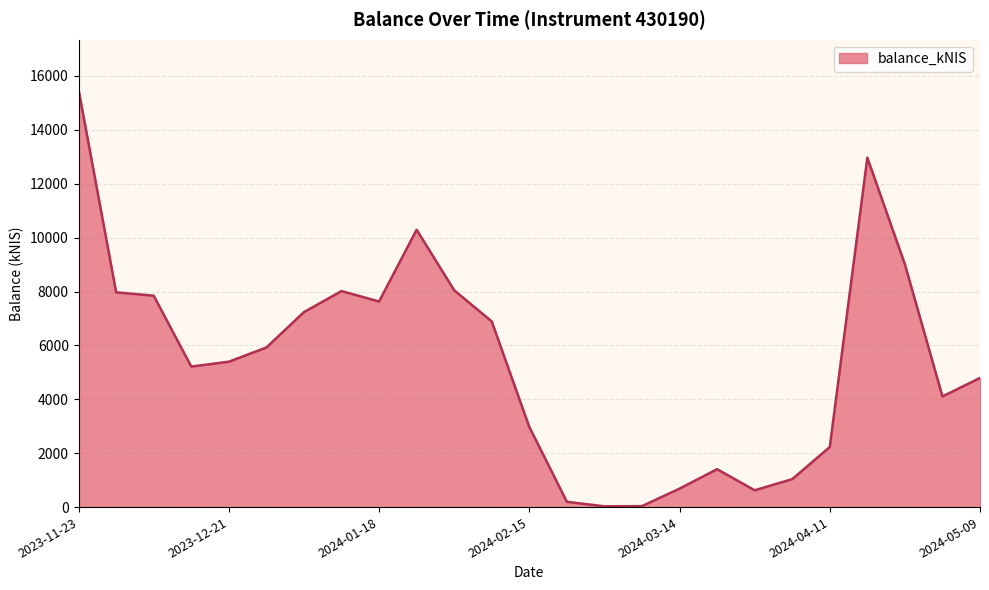

What is the maximum value shown in the chart?

15486.0